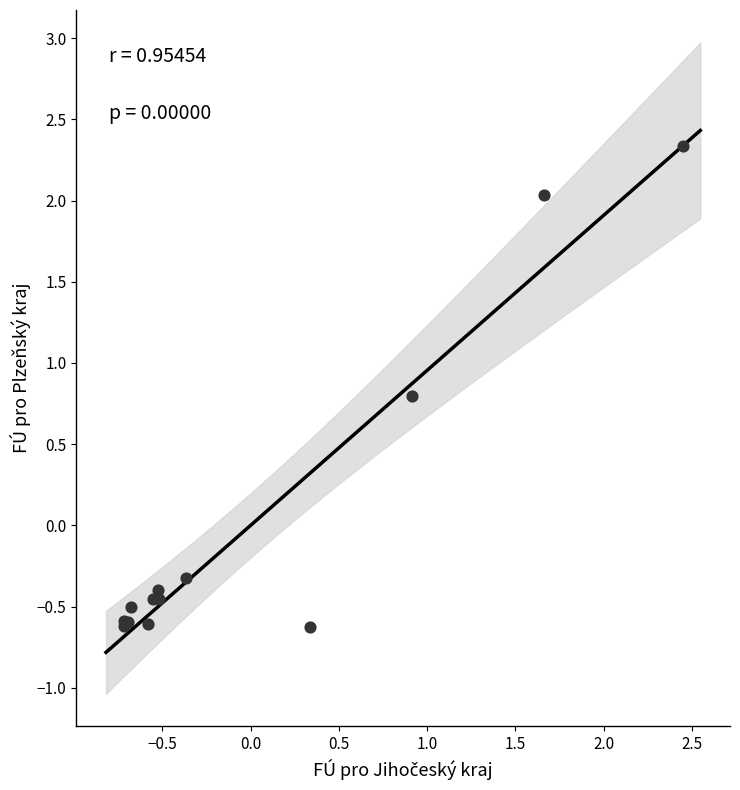

What Y value in the scatter plot is closest to 0?

-0.3